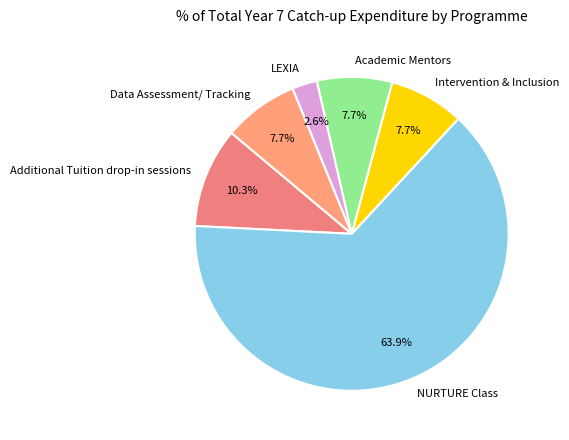

Do Additional Tuition drop-in sessions and Data Assessment/ Tracking together represent more than half of the pie?

No